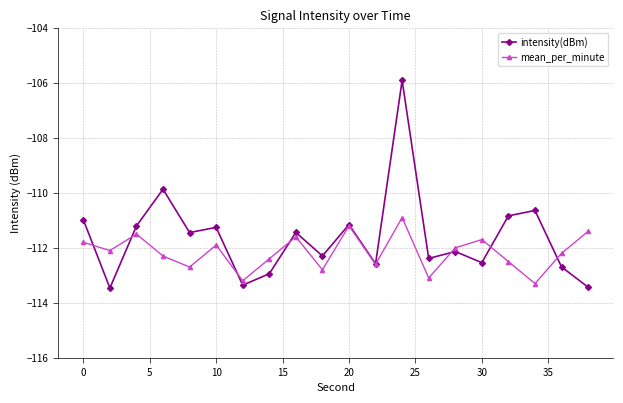

What is the minimum value for mean_per_minute?

-113.3